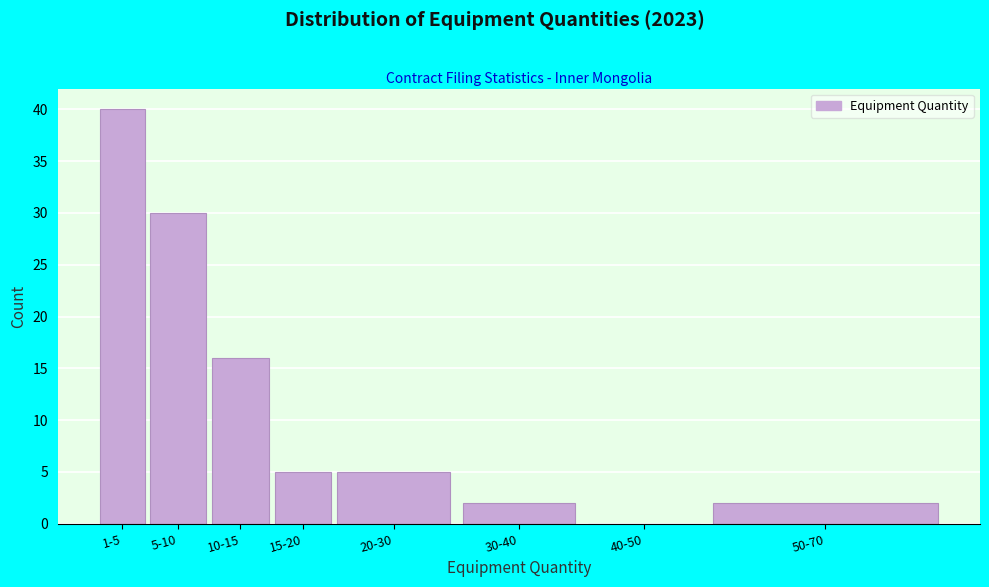

Reading left to right, transcribe all the data shown in this chart.

1-5=40	5-10=30	10-15=16	15-20=5	20-30=5	30-40=2	40-50=0	50-70=2